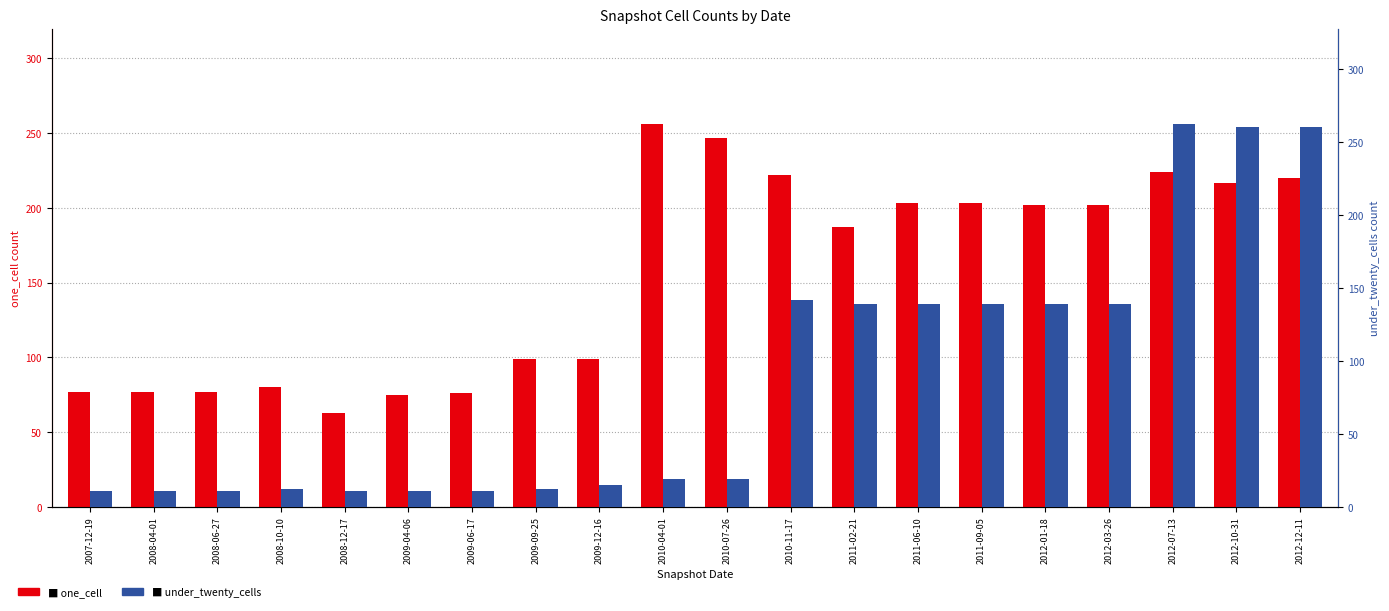

At which label is one_cell closest to 159?

2011-02-21